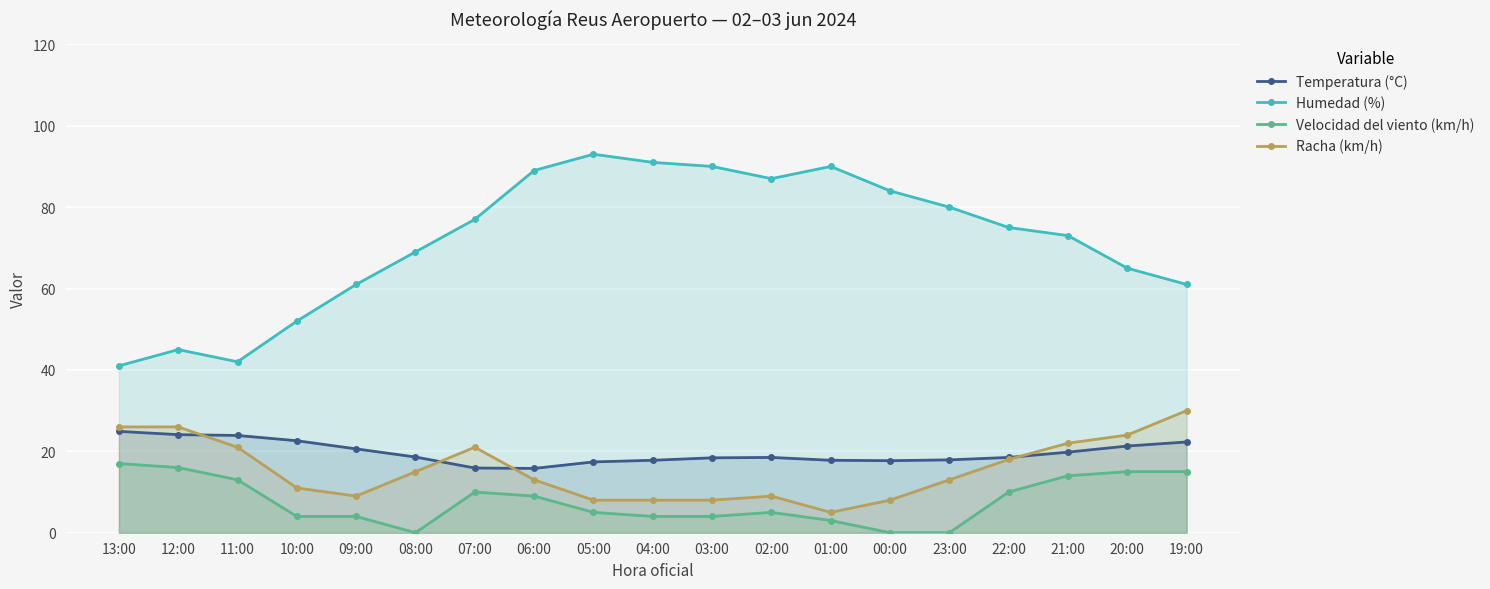

How many categories are shown in the chart?

19